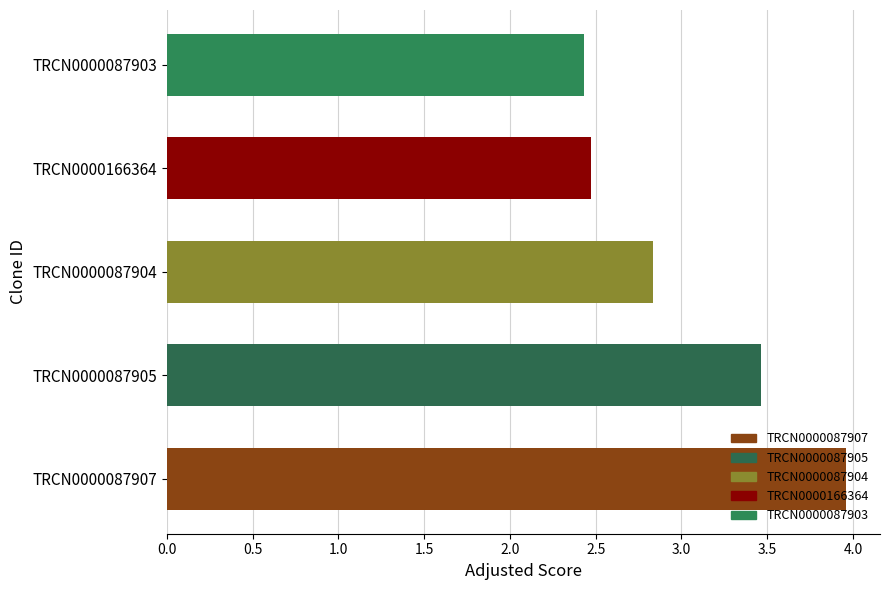

The value at TRCN0000087904 is 2.8. True or false?

True